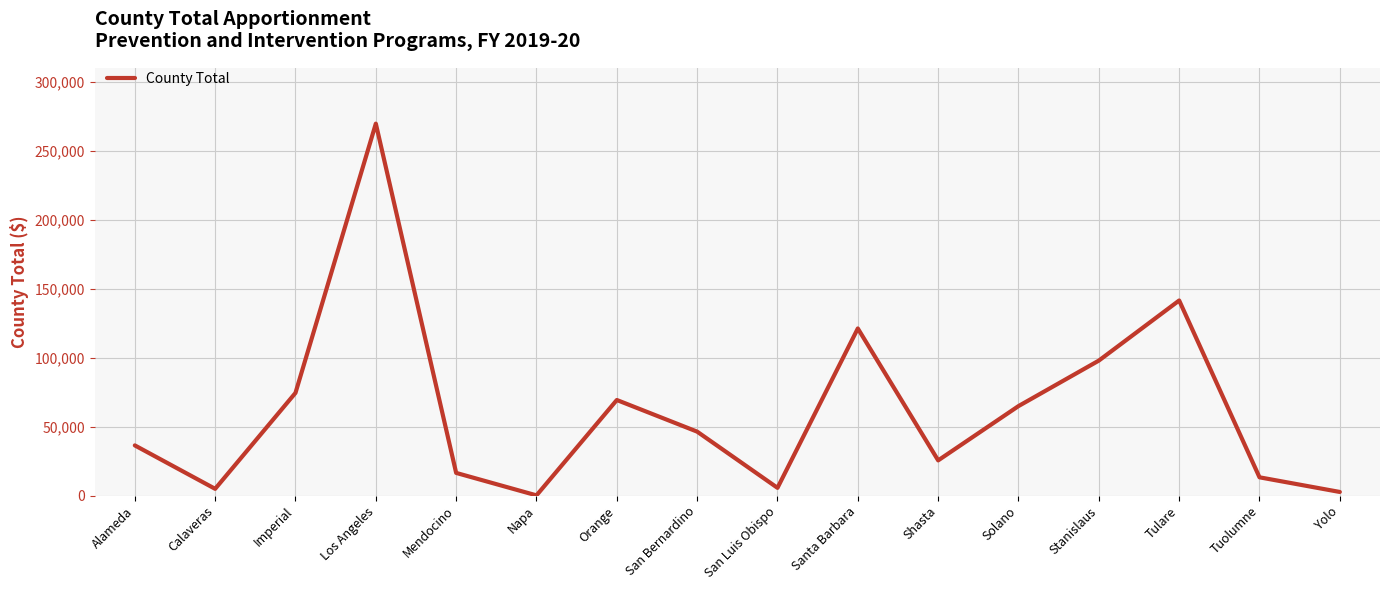

How many values are below 46380?

8